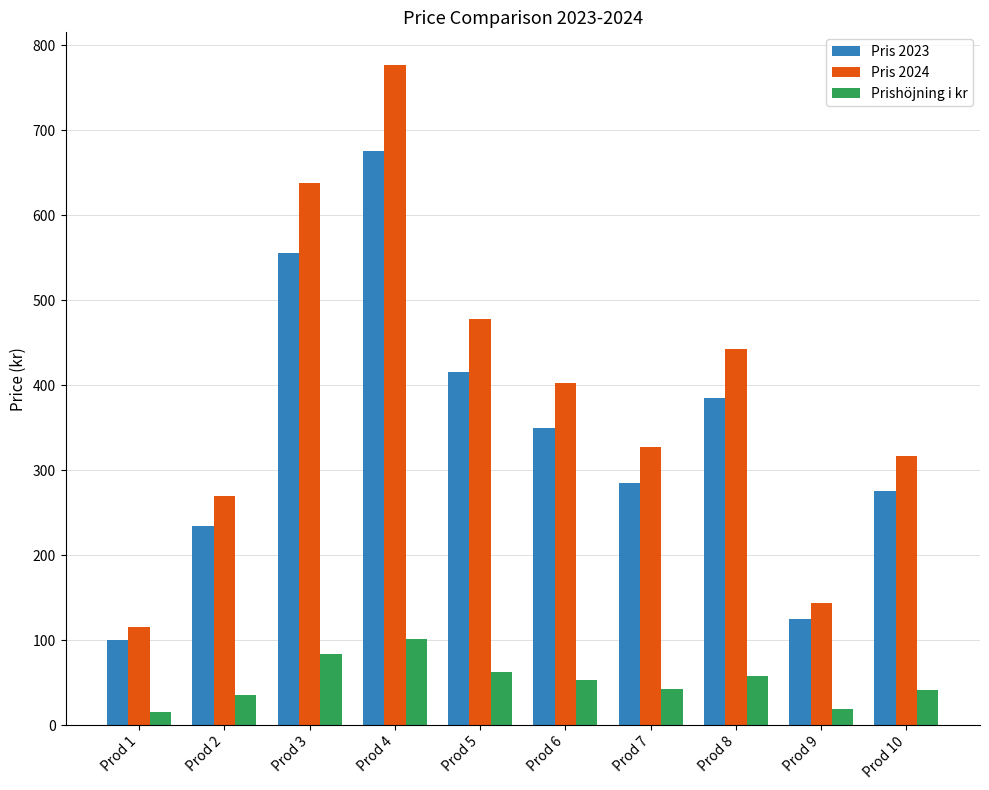

What is the average value of the Pris 2023 series?

339.9